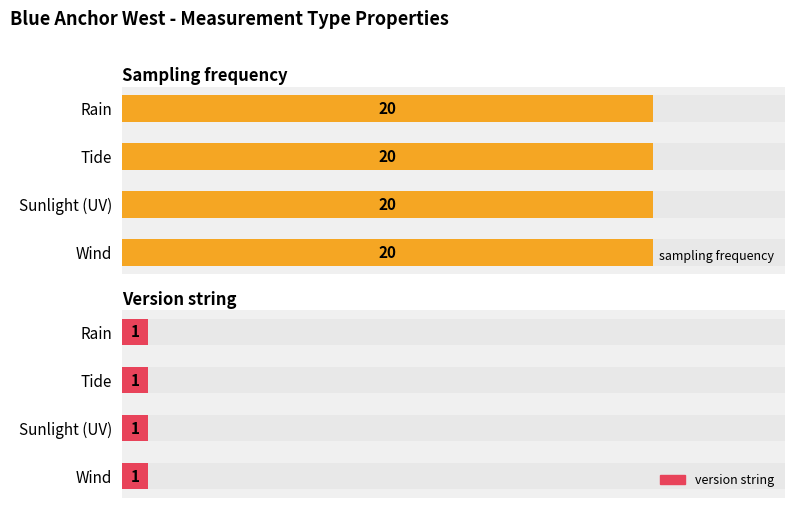

Reading left to right, what are all the values shown in this chart?

sampling frequency: Rain=20	Tide=20	Sunlight (UV)=20	Wind=20
version string: Rain=1	Tide=1	Sunlight (UV)=1	Wind=1